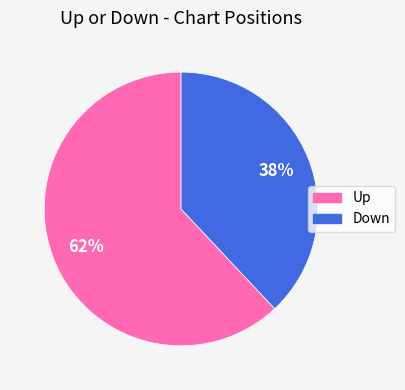

To the nearest percent, what is the difference between the largest and smallest slice percentages?

24%